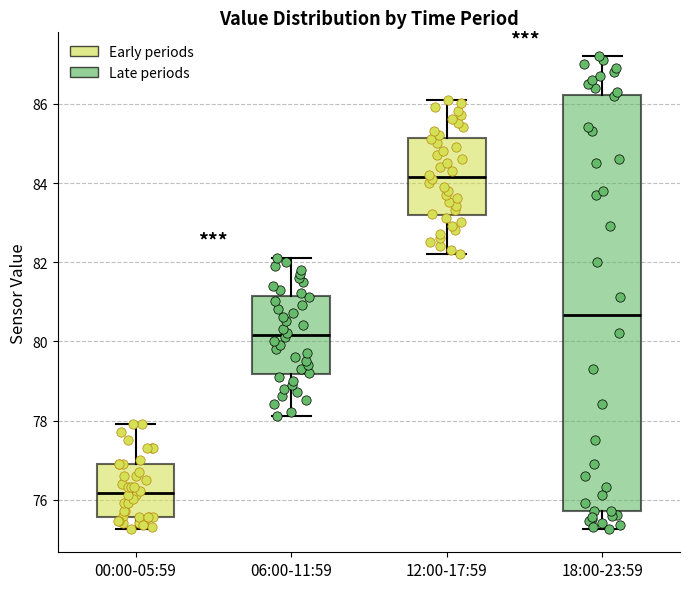

Where is the lower edge of the box for 00:00-05:59 on the y-axis? The values are not printed on the chart, so give them approximately, as read against the axis.

75.6